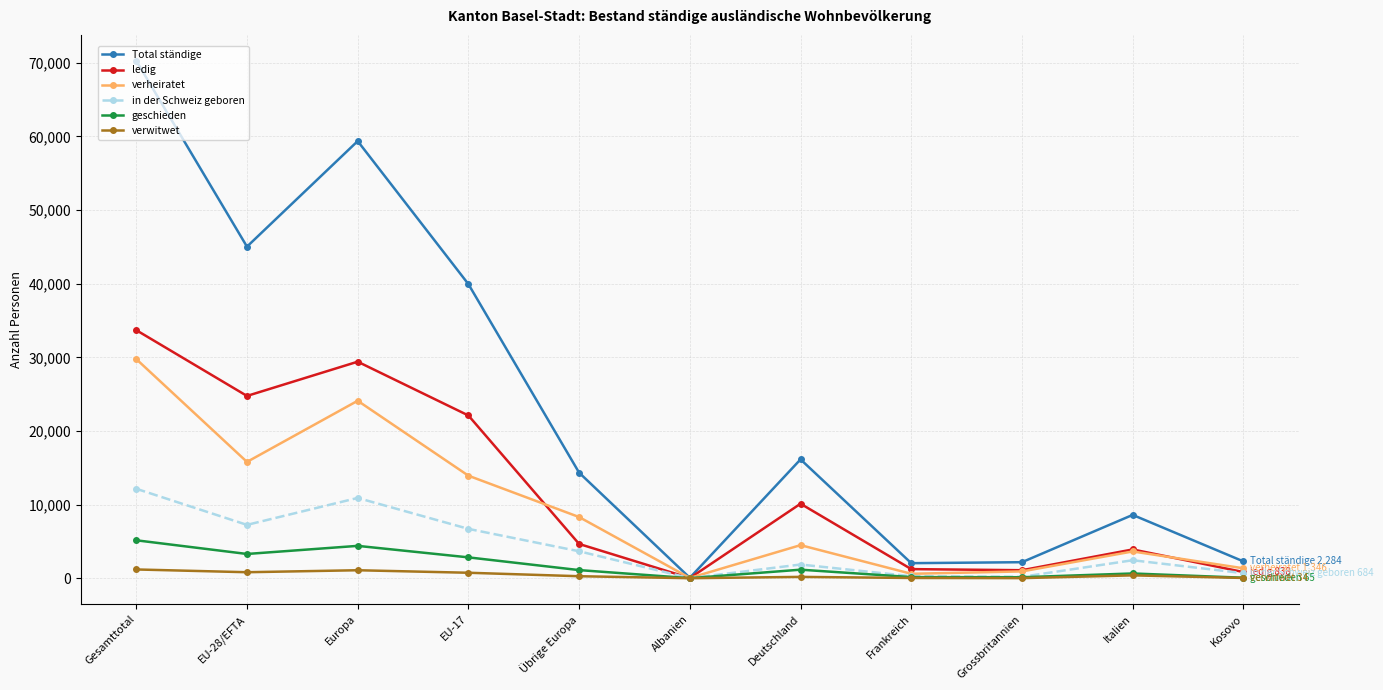

What is the sum of the verheiratet values at Kosovo and EU-17?

15269